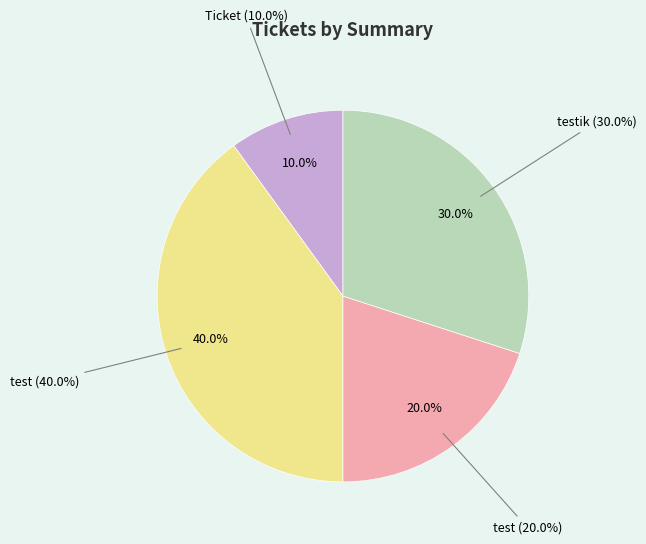

What is the smallest slice in the pie chart?

Ticket